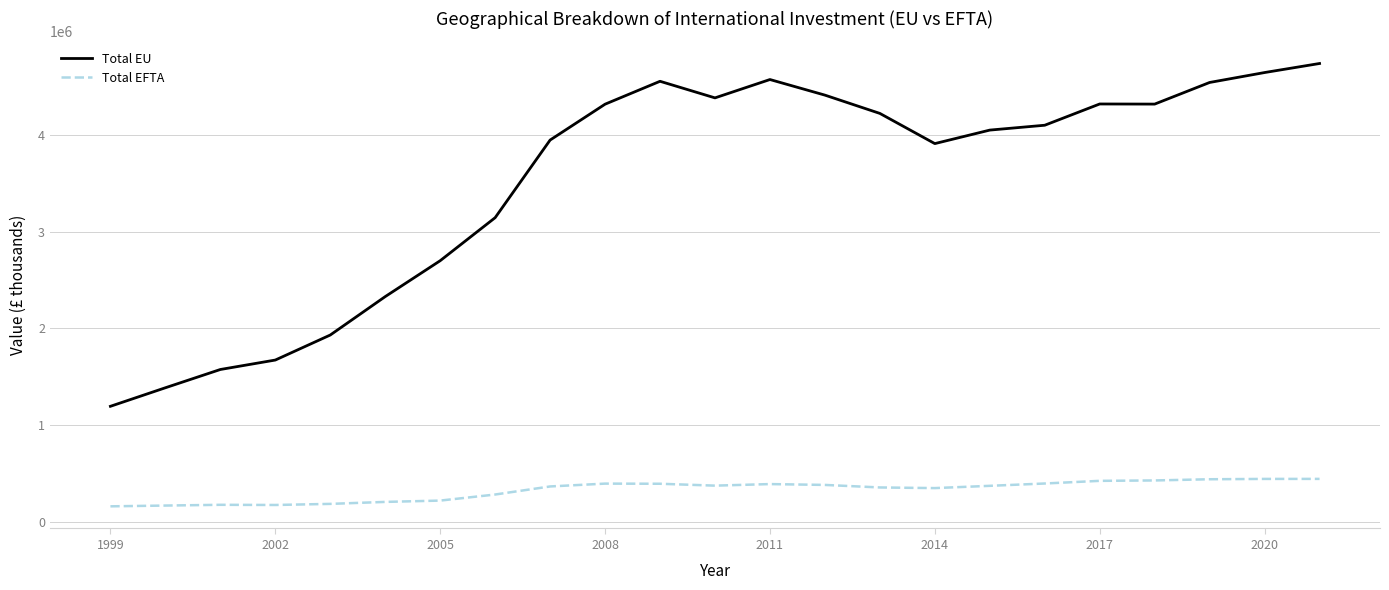

What is the maximum value shown in the chart?

4738755.3